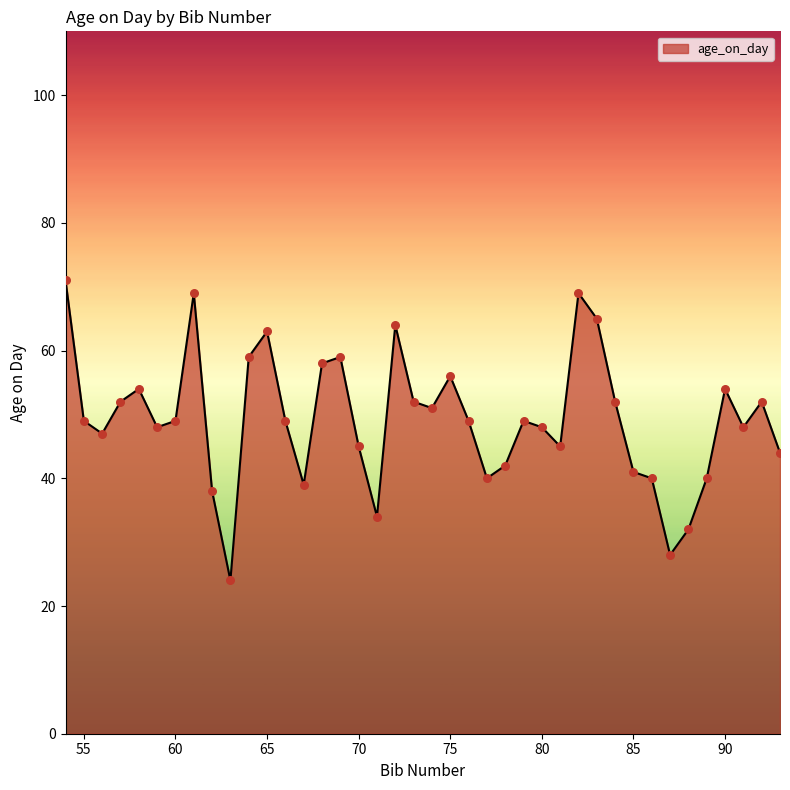

What is the smallest value displayed?

24